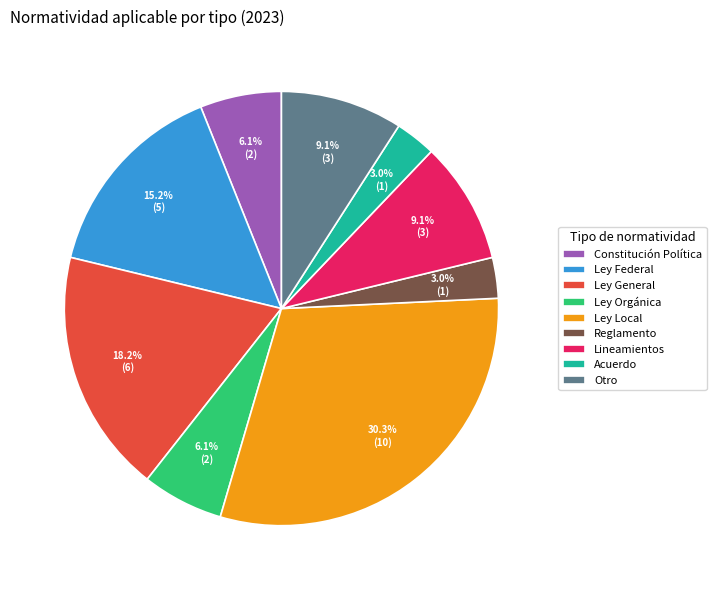

To the nearest percent, what portion does Ley Federal represent?

15%